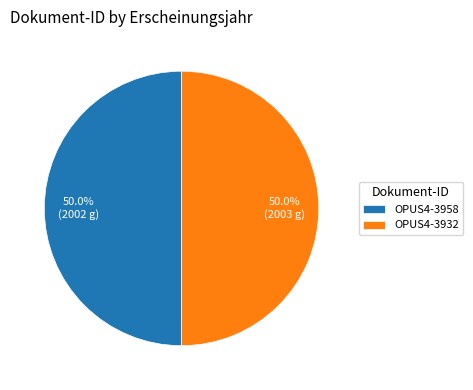

Combined, do OPUS4-3932 and OPUS4-3958 account for over 50%?

Yes